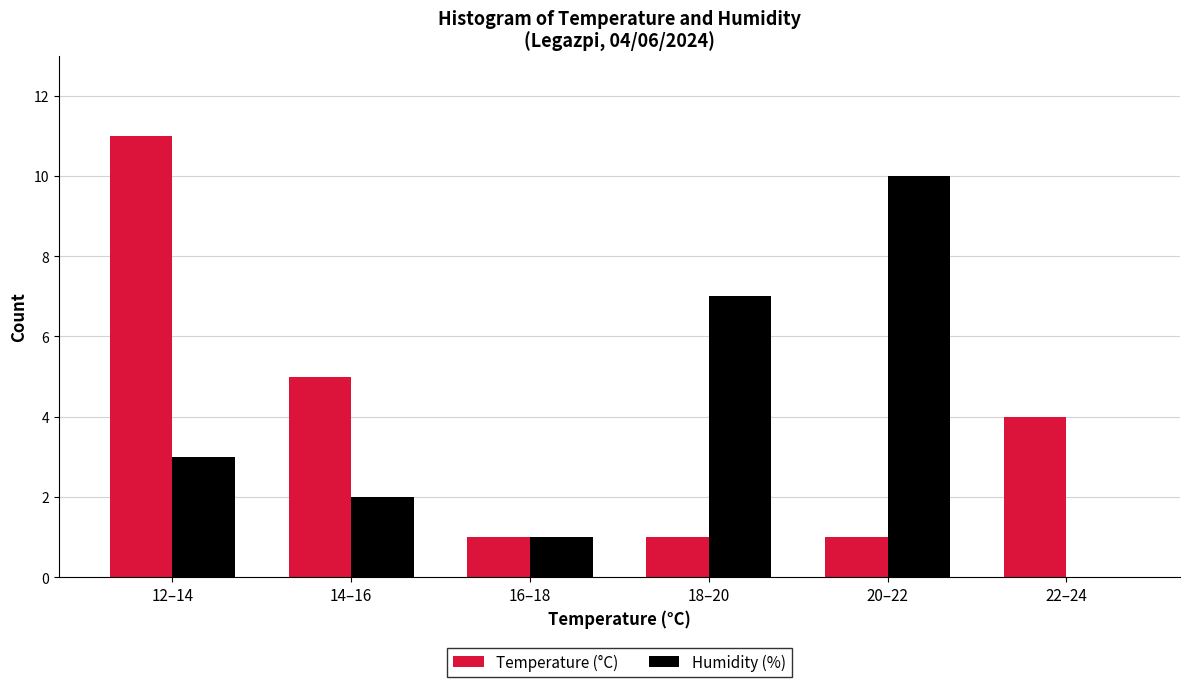

Reading right to left, extract all data points from this chart.

Temperature (°C): 22–24=4	20–22=1	18–20=1	16–18=1	14–16=5	12–14=11
Humidity (%): 22–24=0	20–22=10	18–20=7	16–18=1	14–16=2	12–14=3